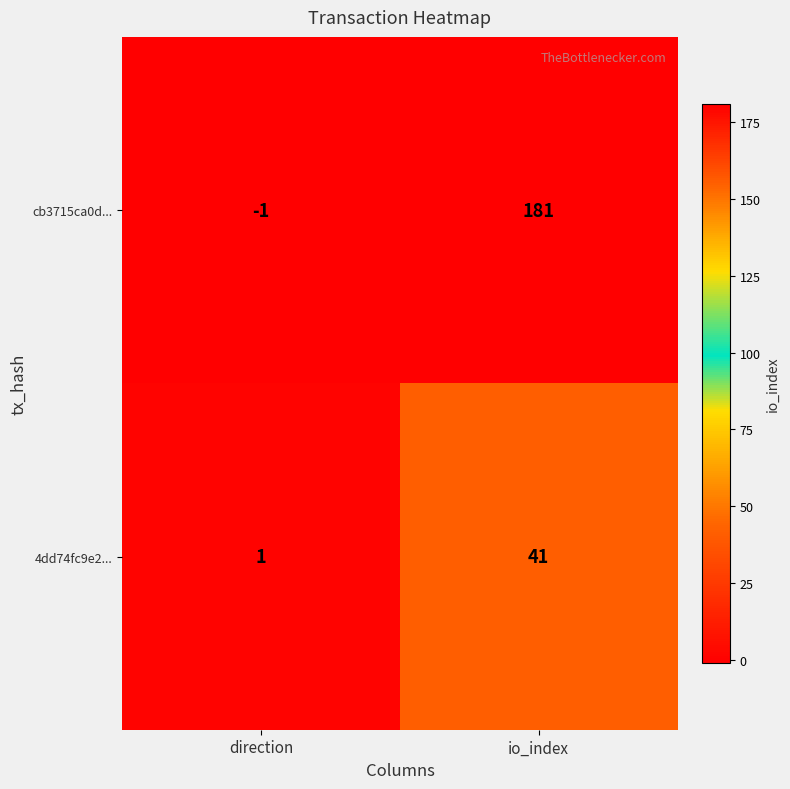

Reading left to right, list all the values displayed in this chart.

cb3715ca0d...: direction=-1	io_index=181
4dd74fc9e2...: direction=1	io_index=41